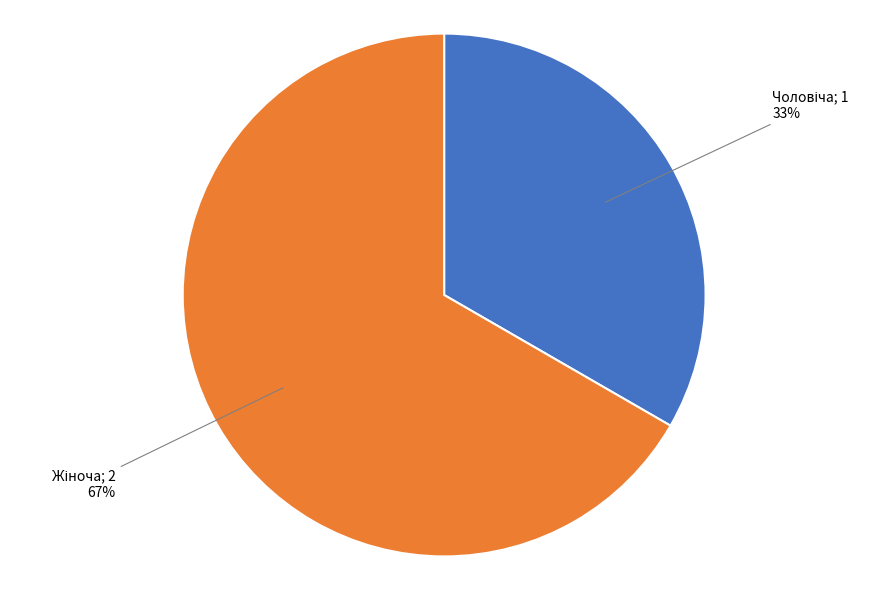

Is there a majority slice in this chart?

Yes